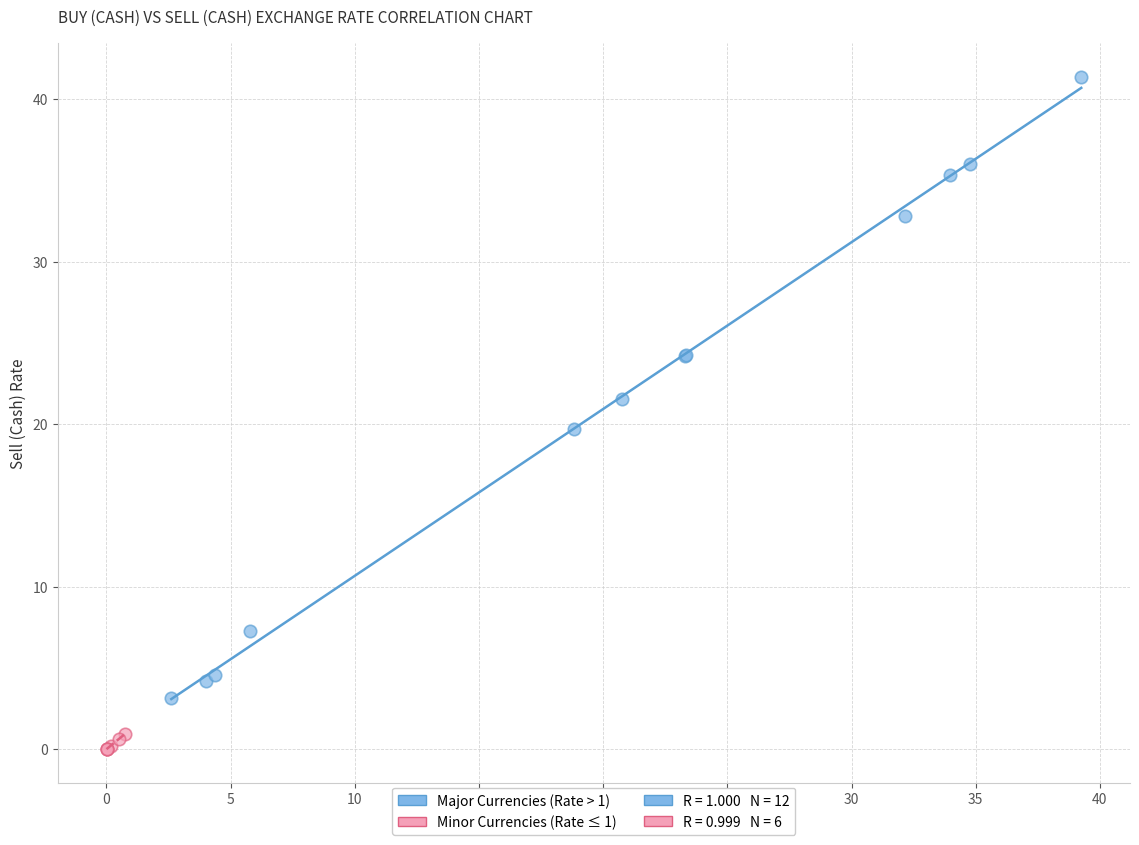

Which series reaches the maximum Y coordinate?

Major Currencies (Rate > 1)